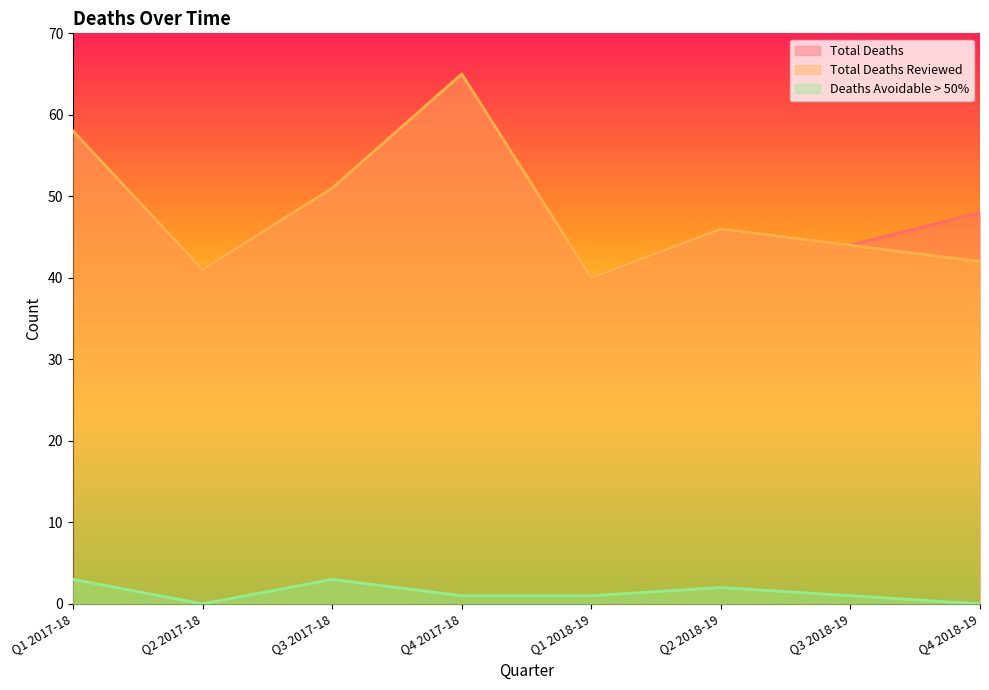

In Total Deaths, how many points are lower than both neighbors (excluding endpoints)?

3